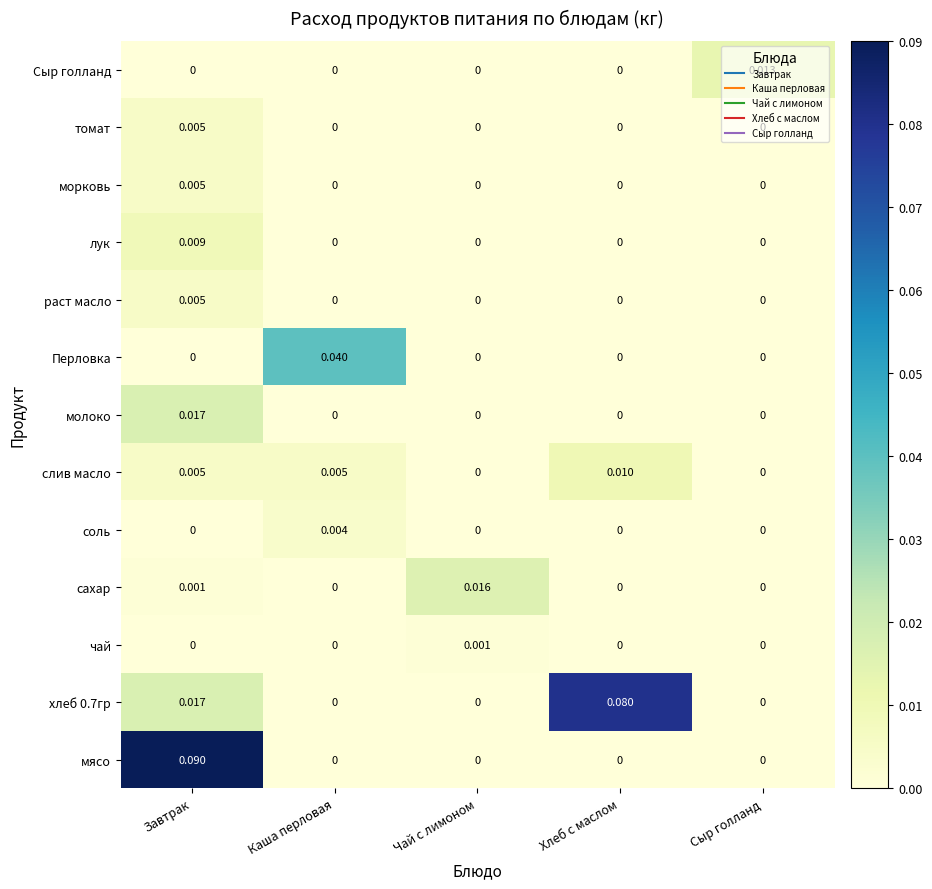

Which series has the largest total across all categories?

хлеб 0.7гр